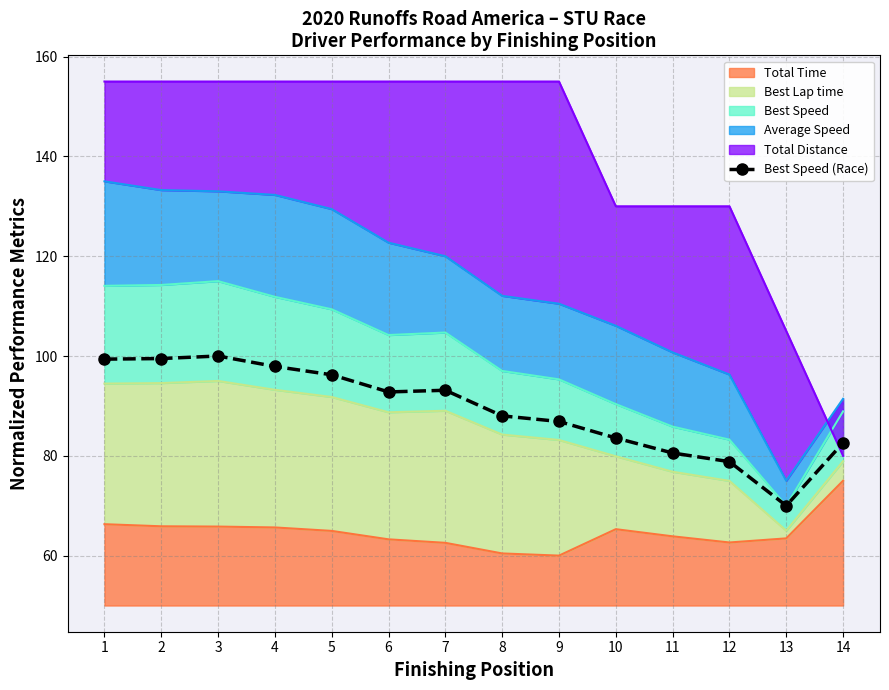

How many interior local peaks (higher than both neighbors) does the data have?

2